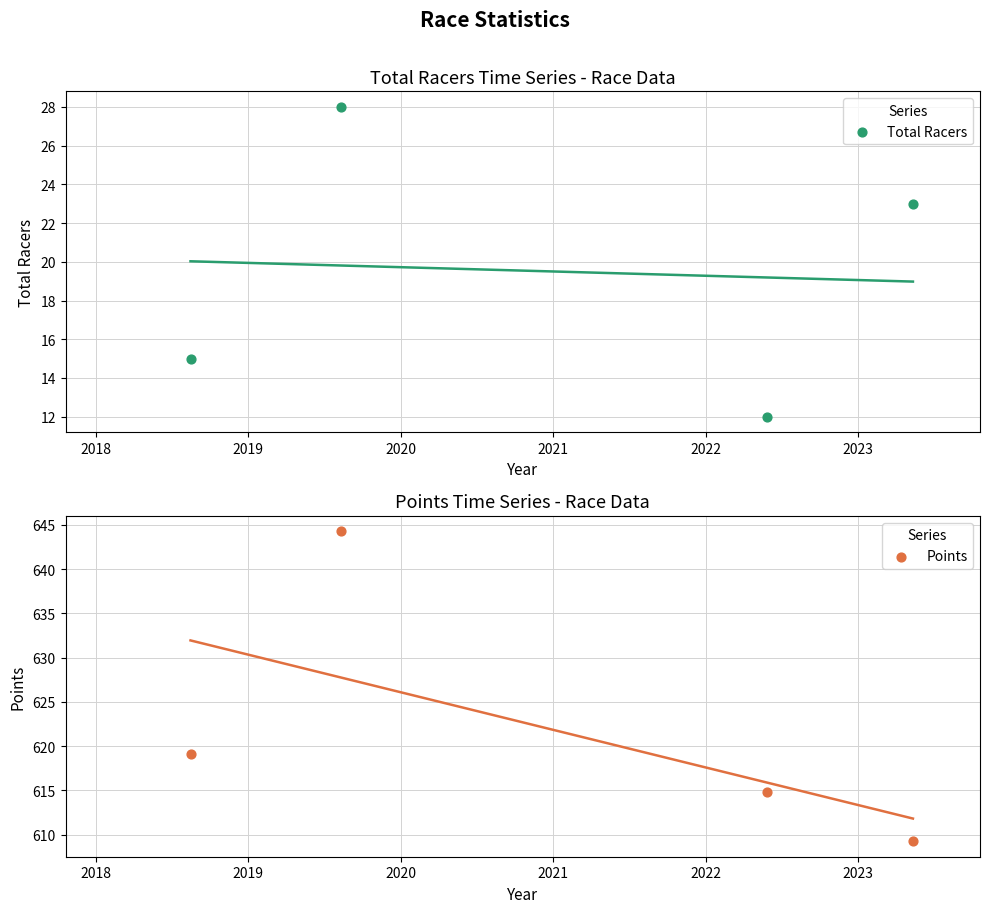

Is the value of Total Racers at 2017 greater than the value of Points at 2019?

No